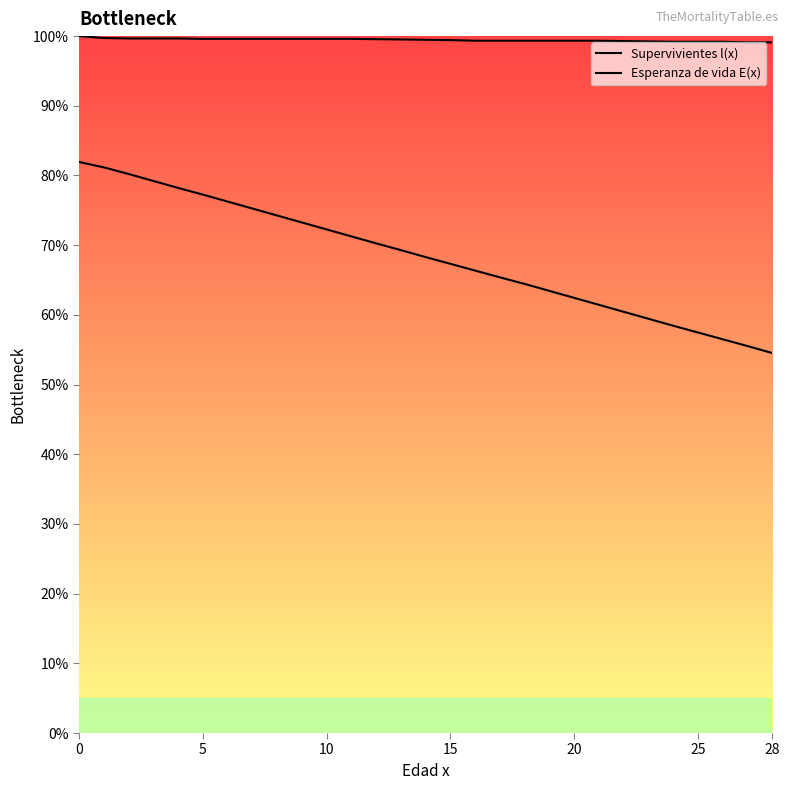

What is the label of the 23rd point from the left?

22